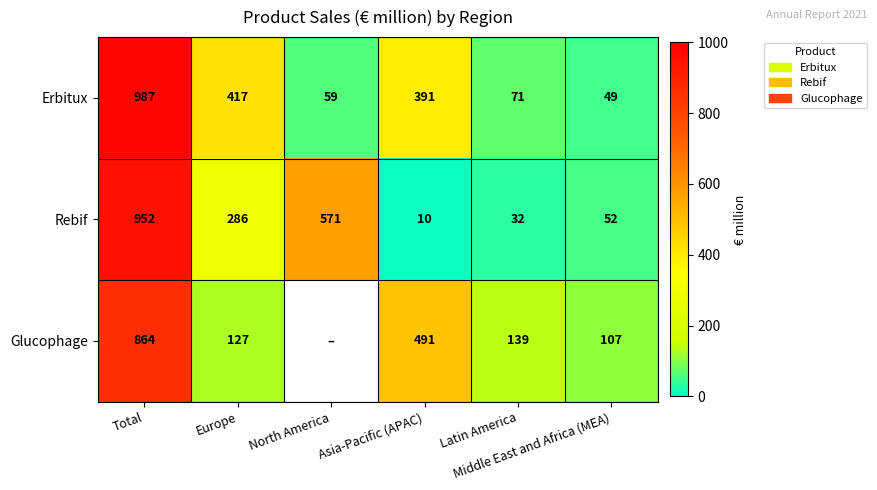

How many values in the Rebif series exceed 286?

2